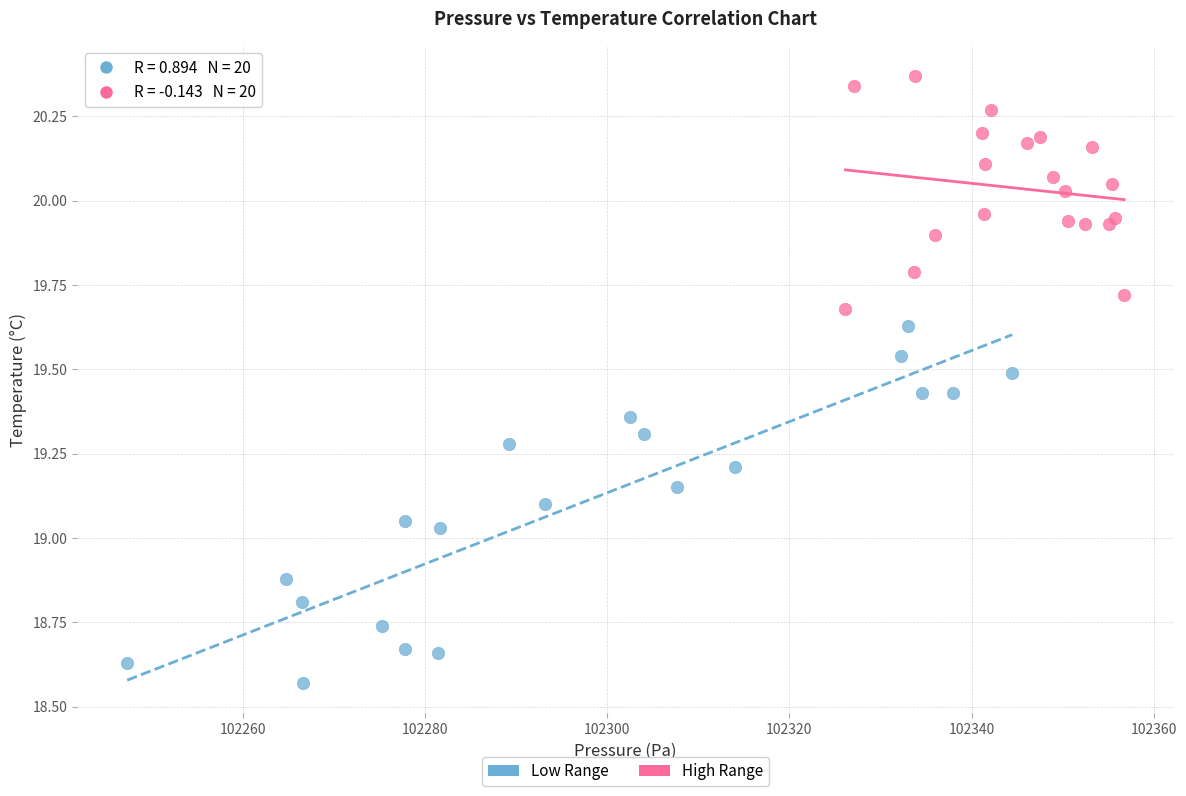

Which series has the widest spread of Y values?

Low Range